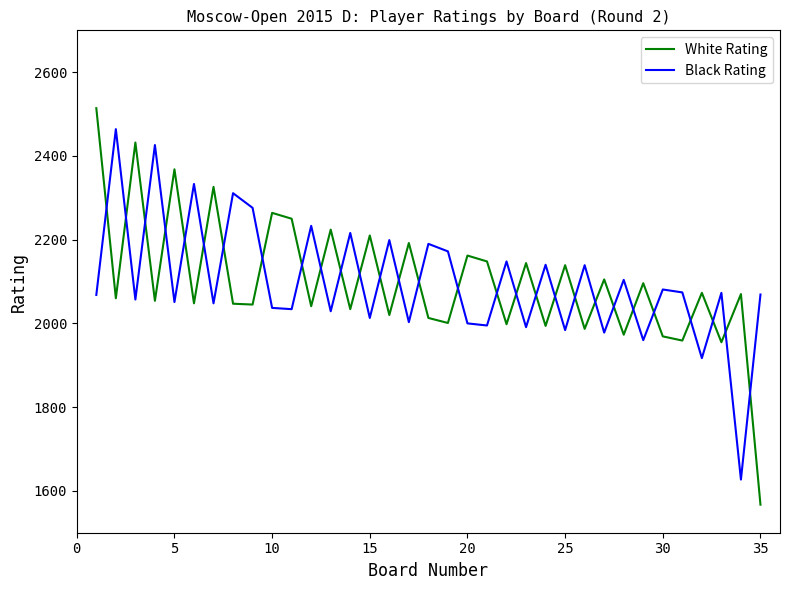

How many intersections are there between White Rating and Black Rating?

29